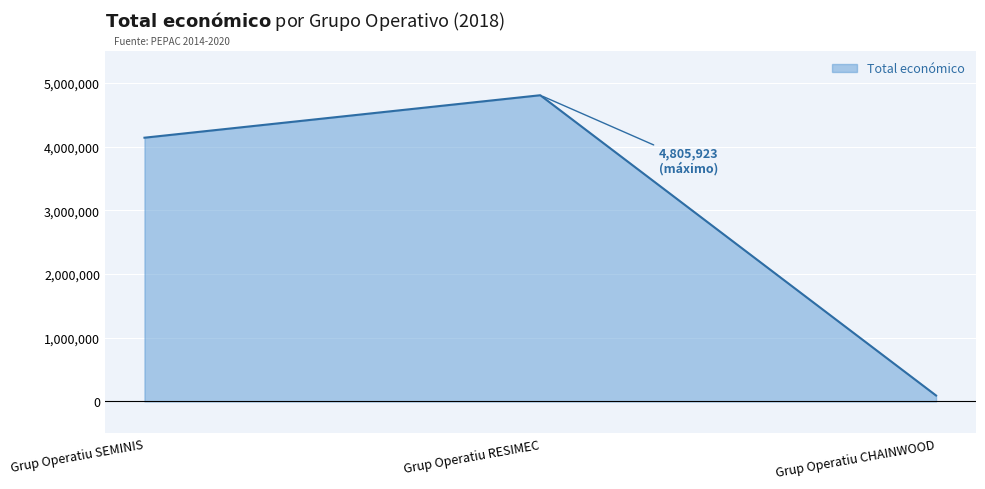

Between Grup Operatiu CHAINWOOD and Grup Operatiu SEMINIS, which is larger?

Grup Operatiu SEMINIS